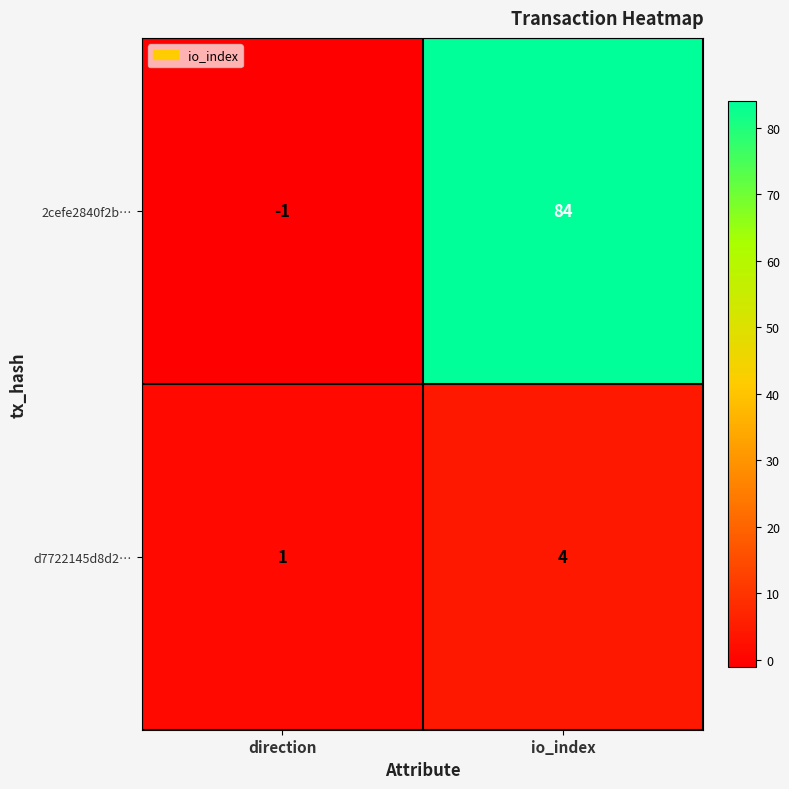

Which series changed the most between direction and io_index?

2cefe2840f2b…